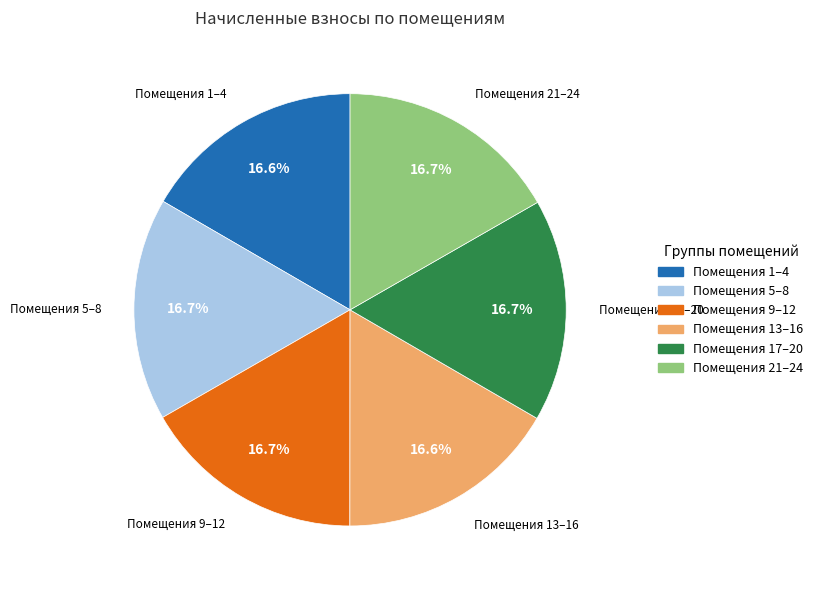

How many segments does this pie chart have?

6